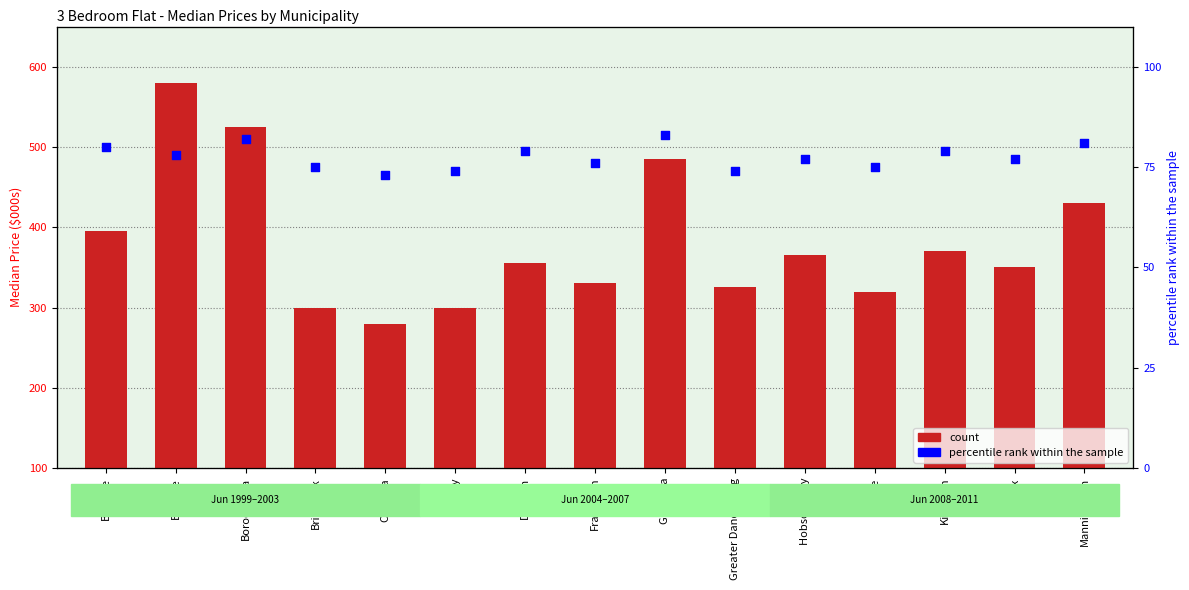

Which series contains the lowest Y value?

percentile rank within the sample